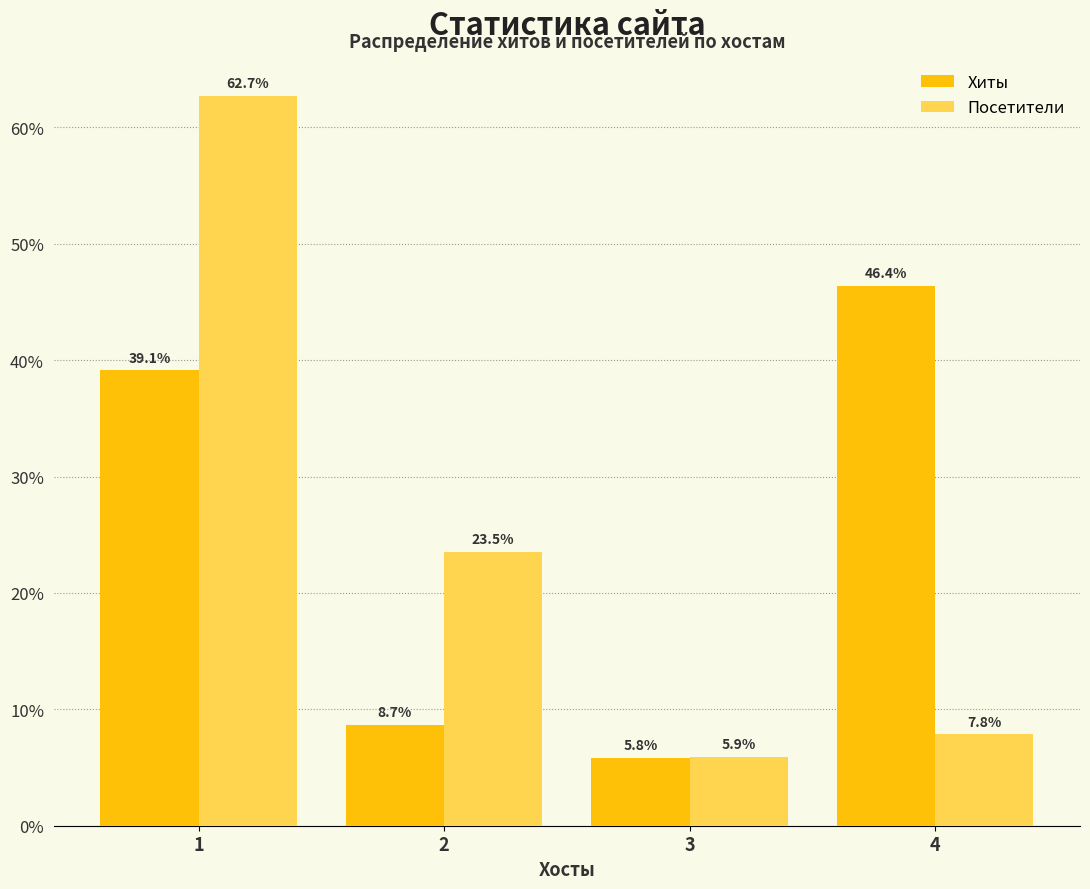

What is the total value across all series at 2?

32.2